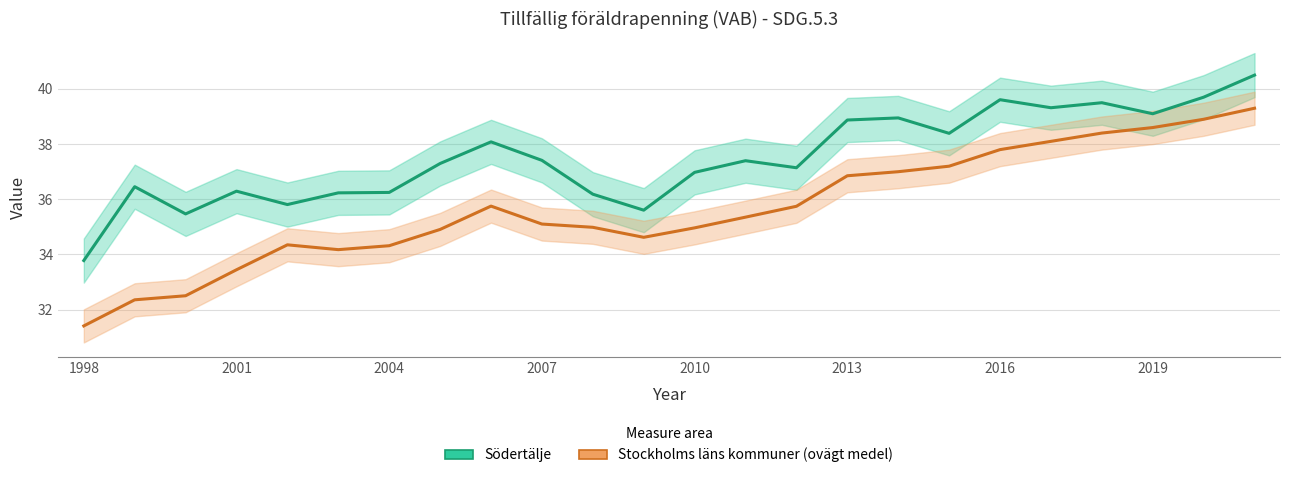

Which series has the widest spread of values?

Stockholms läns kommuner (ovägt medel)